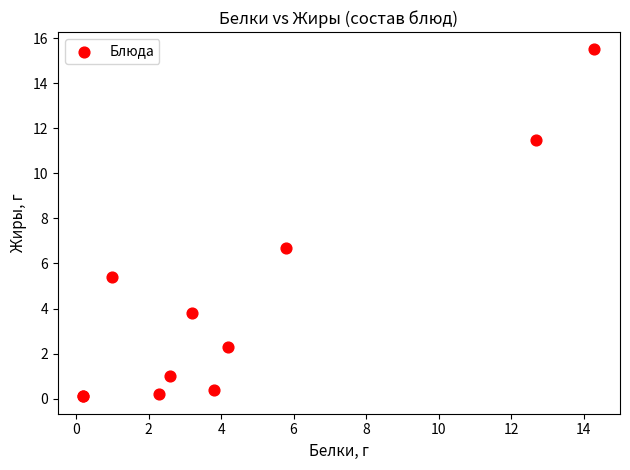

What Y value in the scatter plot is closest to 7?

6.7